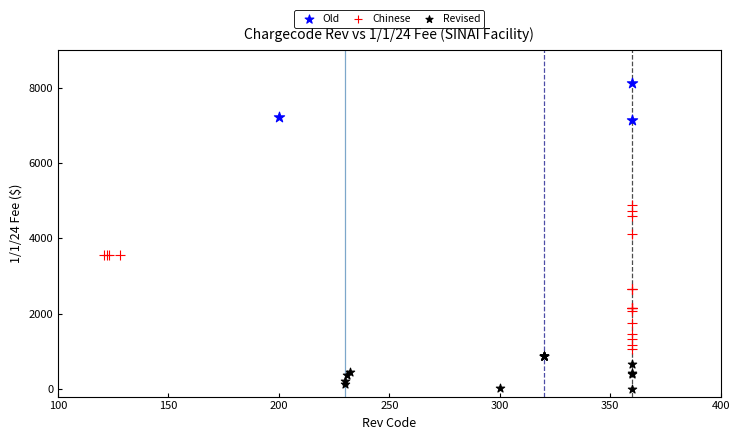

Which series reaches the maximum Y coordinate?

Old